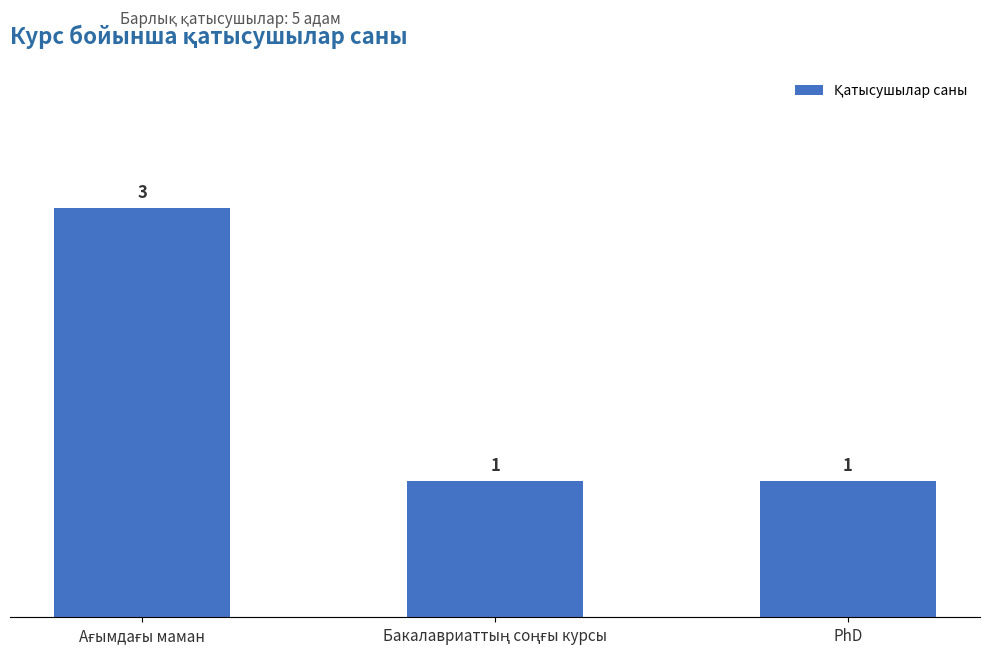

What is the smallest value displayed?

1